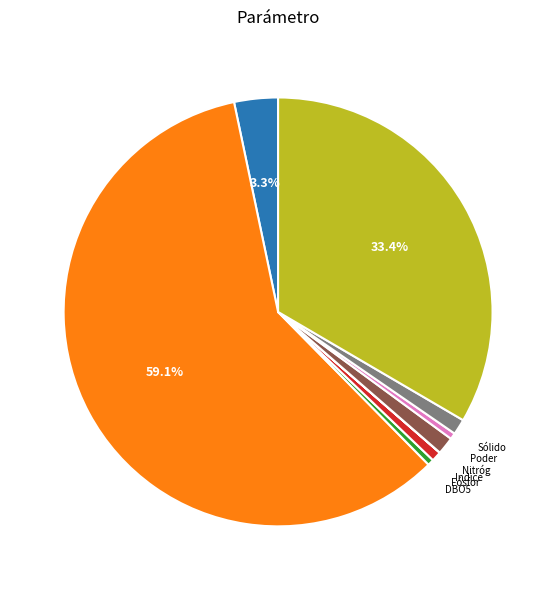

Is there any slice that represents more than half of the pie?

Yes